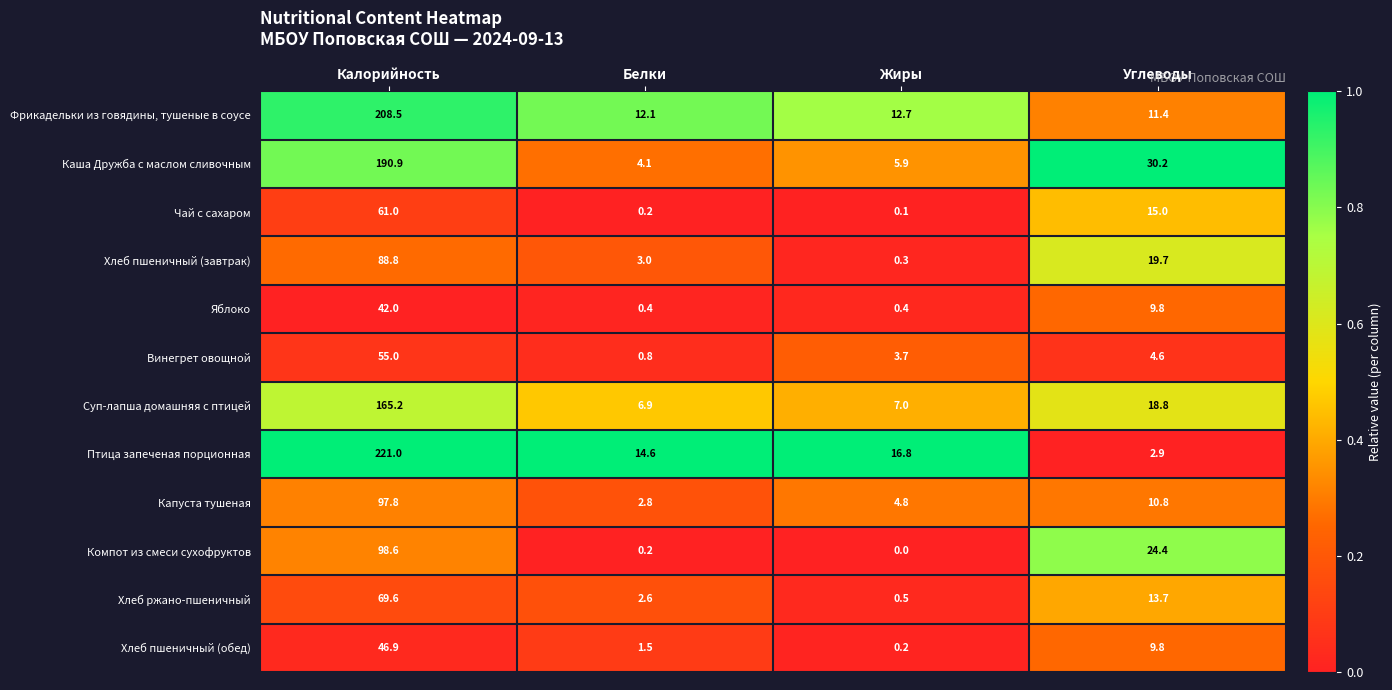

What is the total value across all series at Калорийность?

1345.3